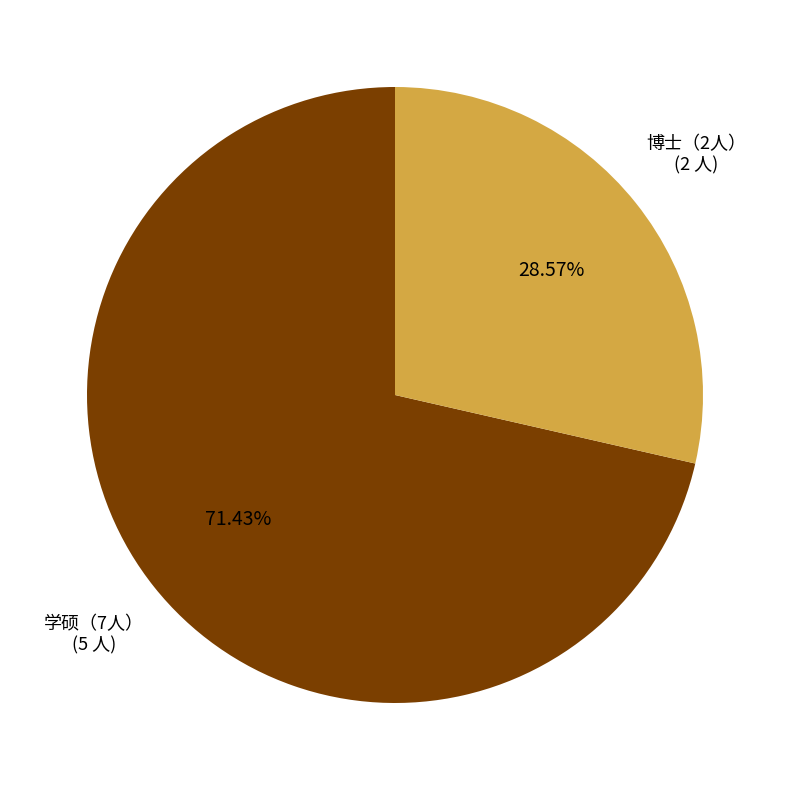

How many slices are in this pie chart?

2